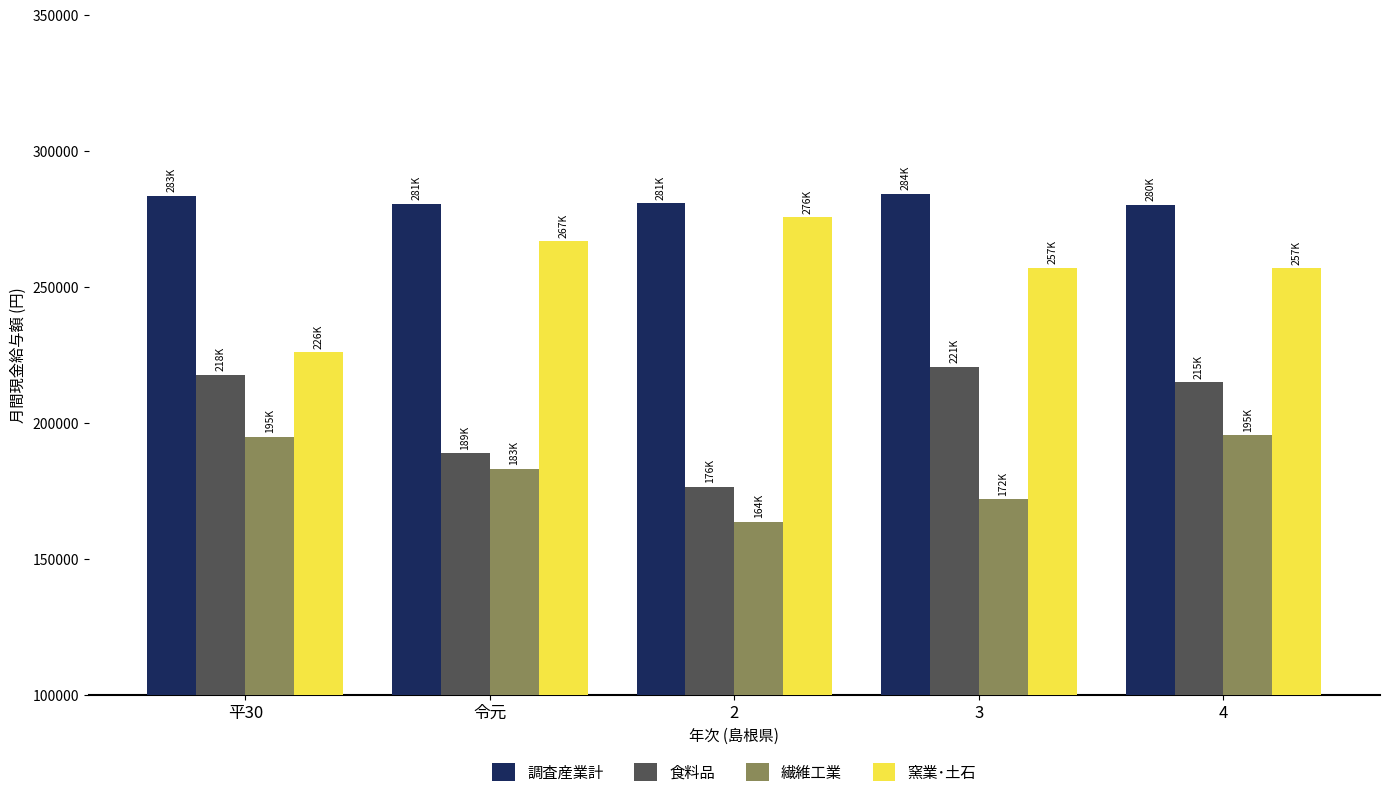

The value of 繊維工業 at 令元 is 300011. True or false?

False